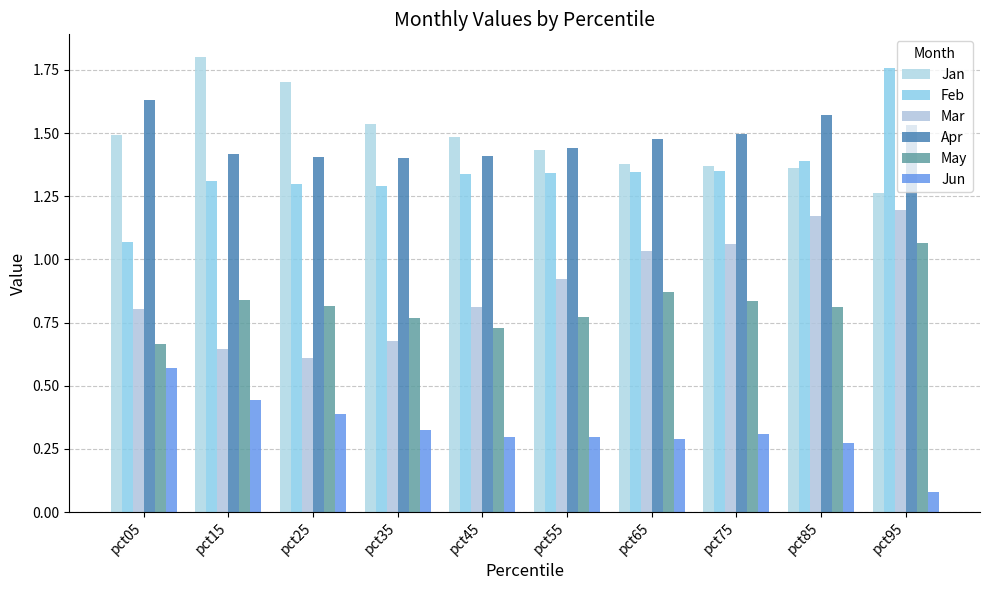

How many series are shown in this chart?

6